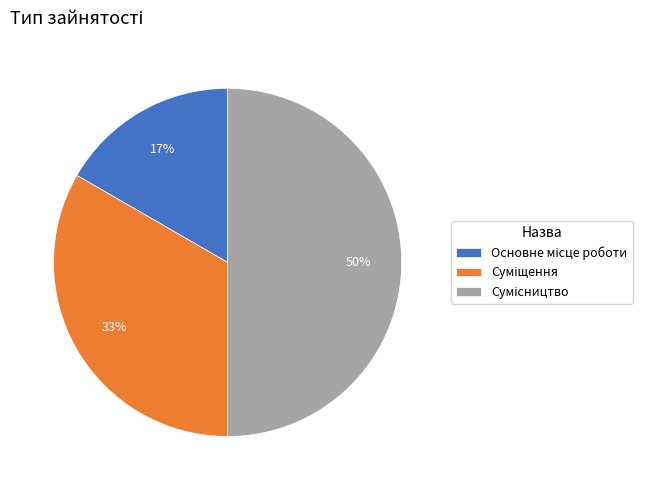

How many slices are in this pie chart?

3